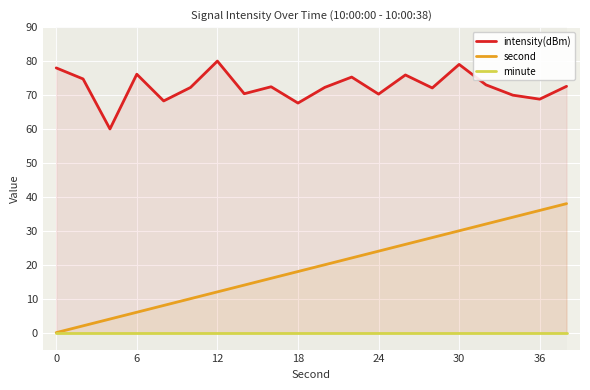

At 11, list the series in order from largest to smallest.

intensity(dBm), second, minute